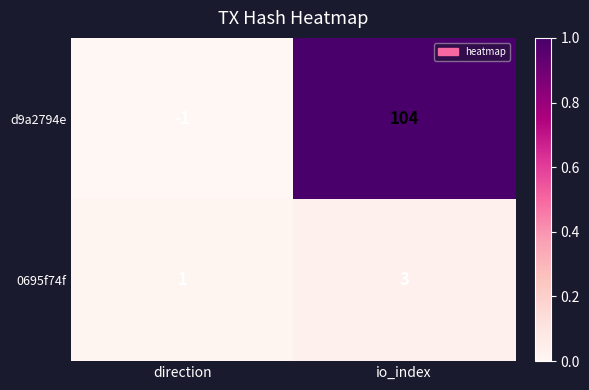

How many values in d9a2794e are above zero?

1